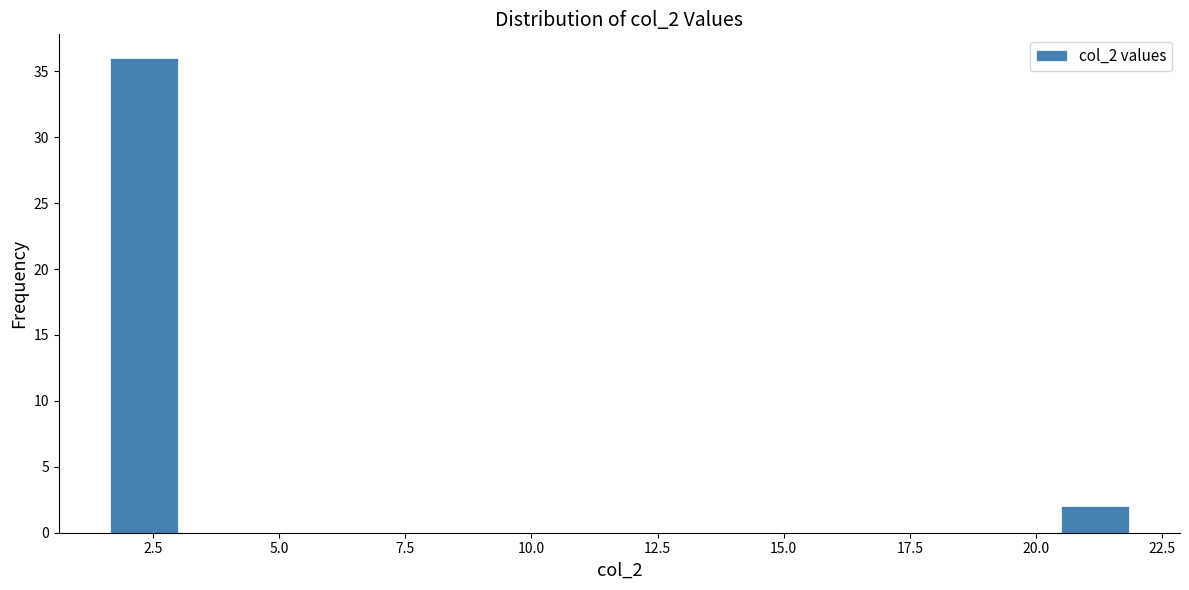

Read against the x-axis, roughly where is the centre of the tallest bar?

2.5